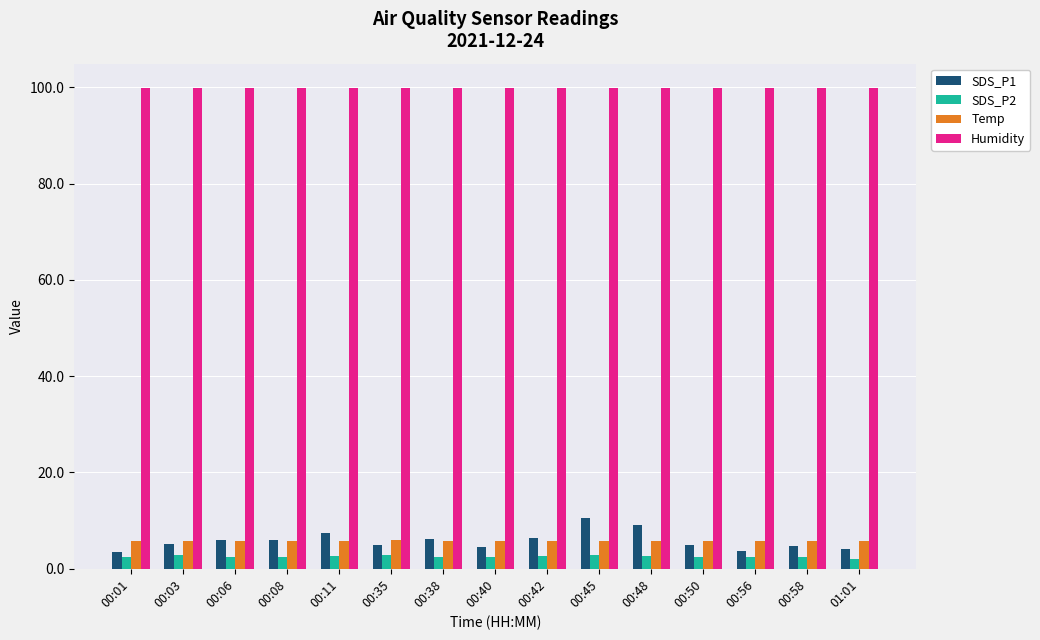

Are the bars grouped side by side (vs. stacked)?

Yes